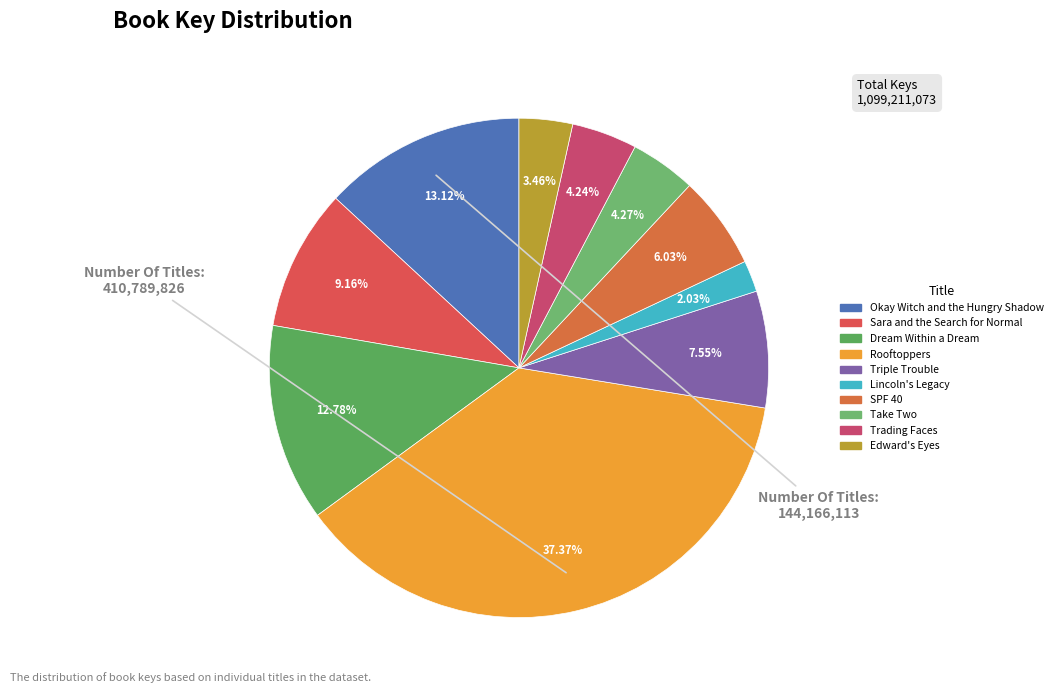

True or false: Trading Faces accounts for 17% of the total.

False